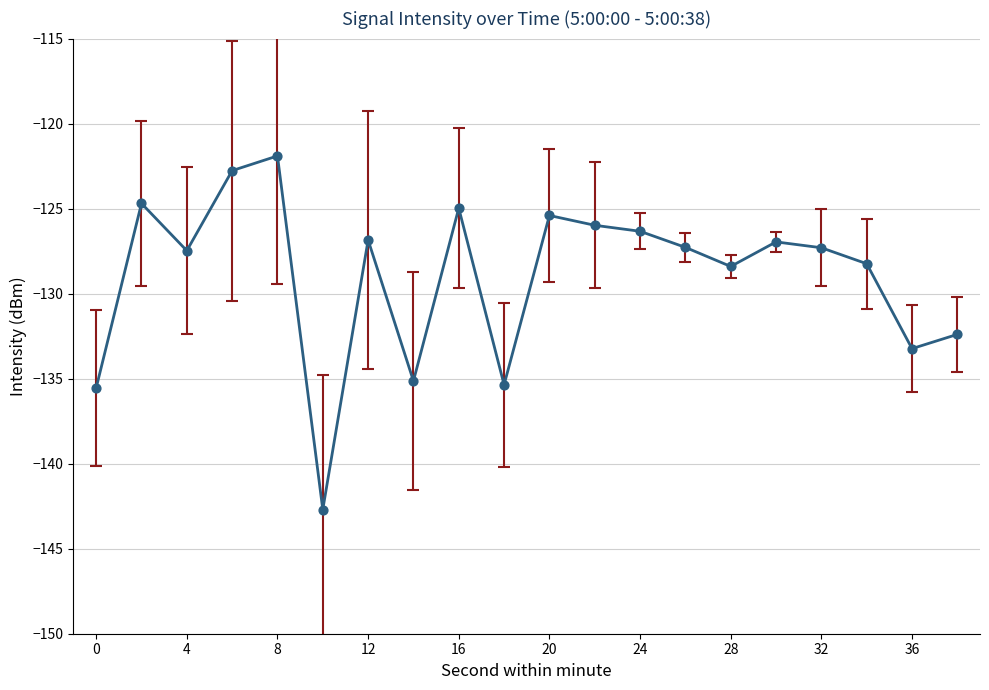

What is the difference between the maximum and minimum values?

20.8